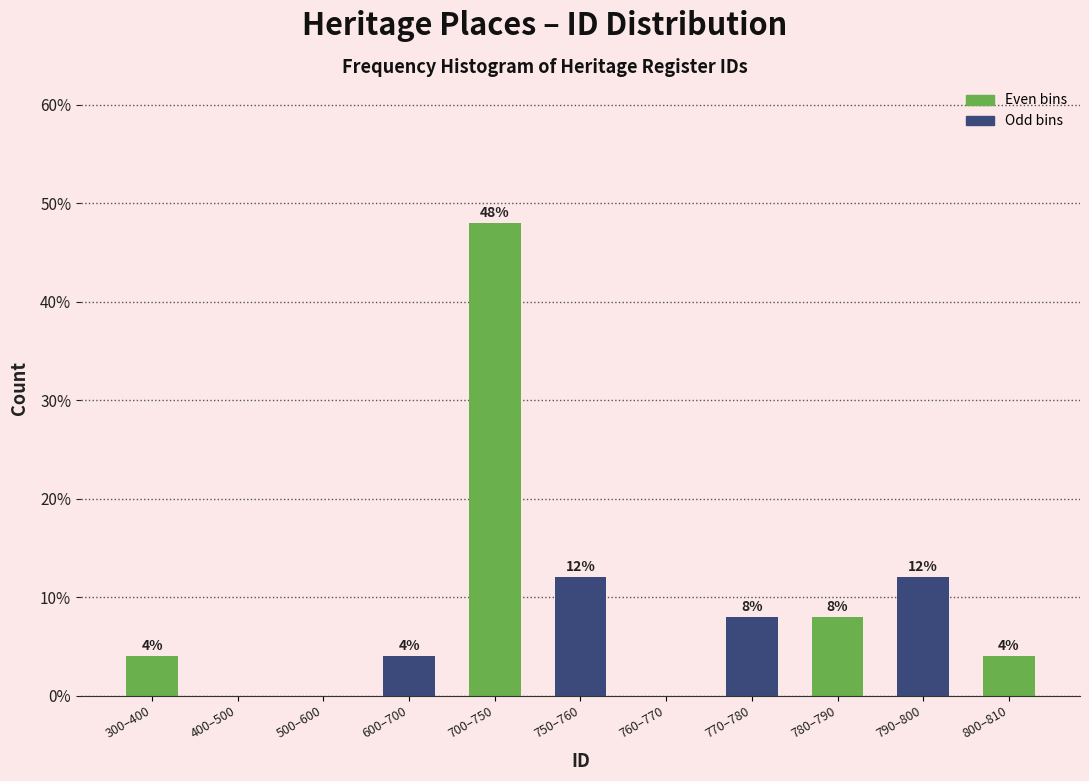

Reading left to right, transcribe all the data shown in this chart.

300–400=4	400–500=0	500–600=0	600–700=4	700–750=48	750–760=12	760–770=0	770–780=8	780–790=8	790–800=12	800–810=4